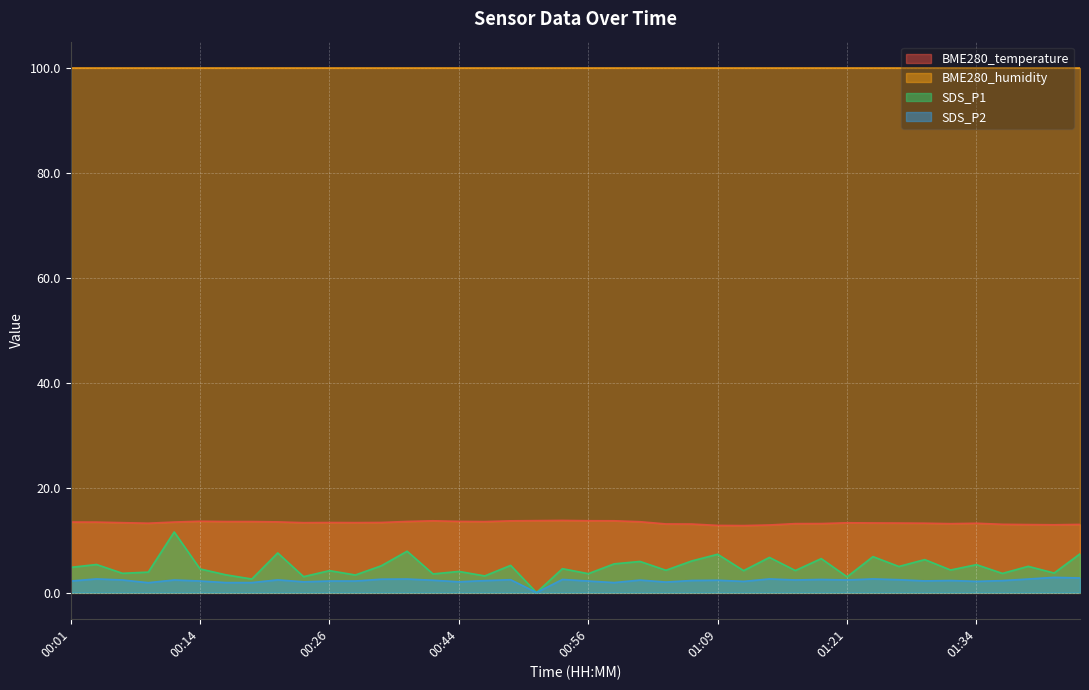

Which series changed the most between 00:23 and 01:40?

SDS_P1